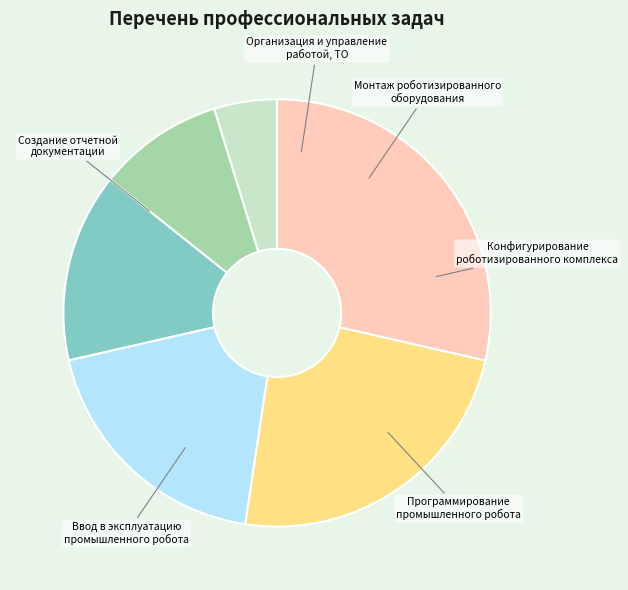

How much of the chart is everything except Организация и управление работой, ТО?

95.2%